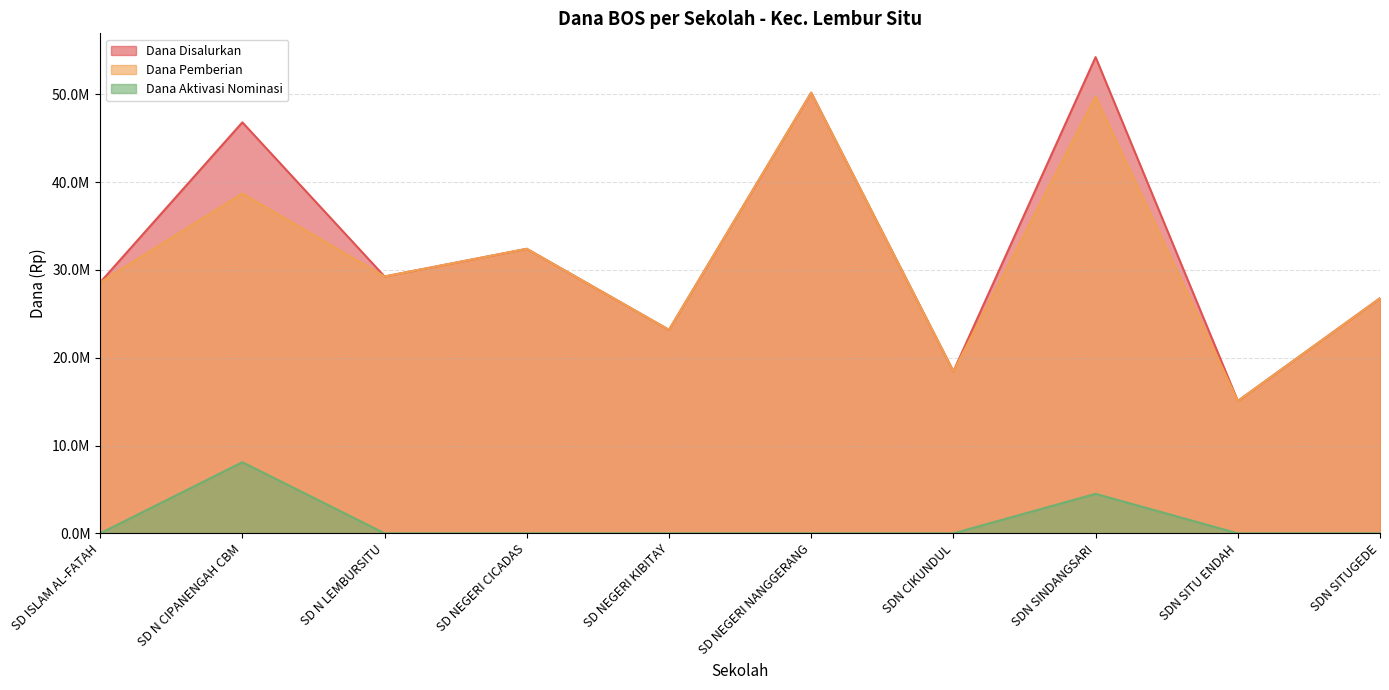

True or false: Dana Pemberian and Dana Disalurkan intersect in this chart.

False